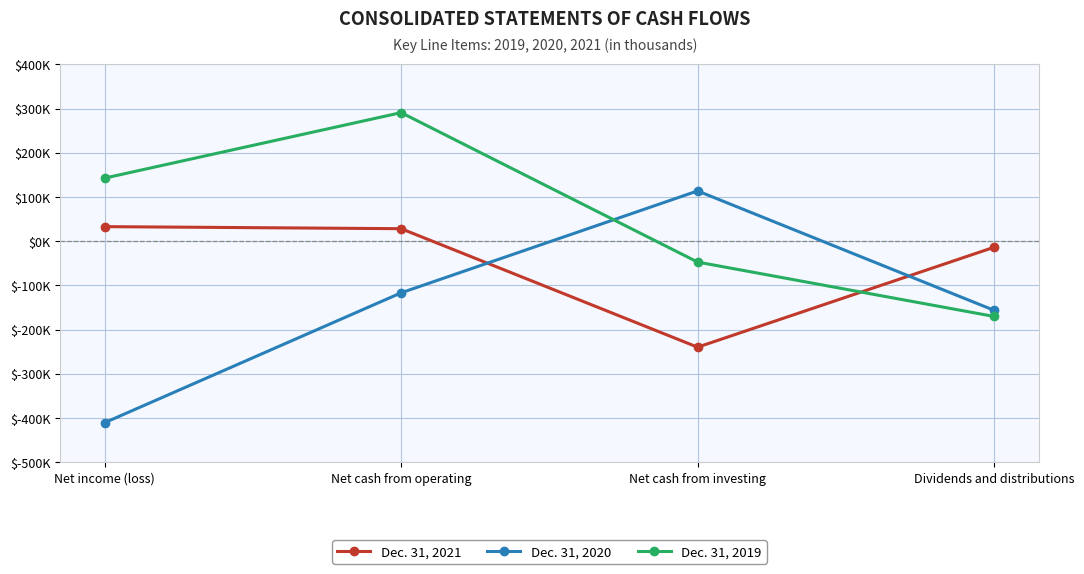

Does the chart have visible grid lines?

Yes